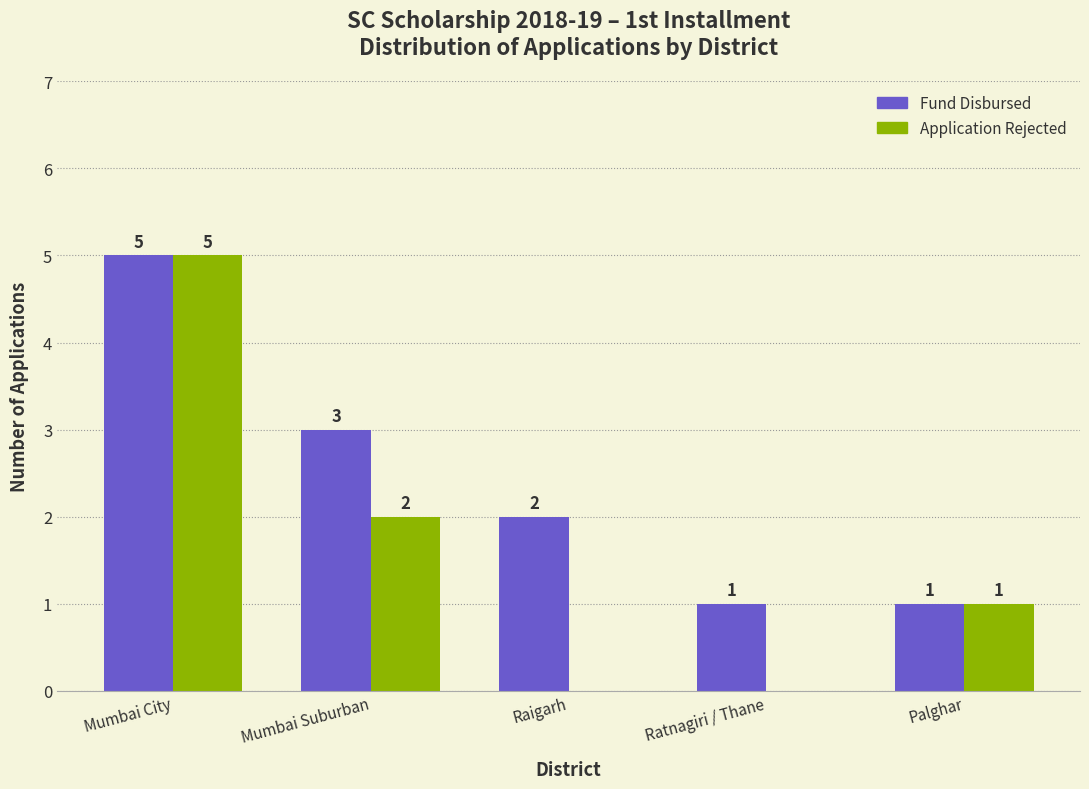

Count the number of data series in this chart.

2